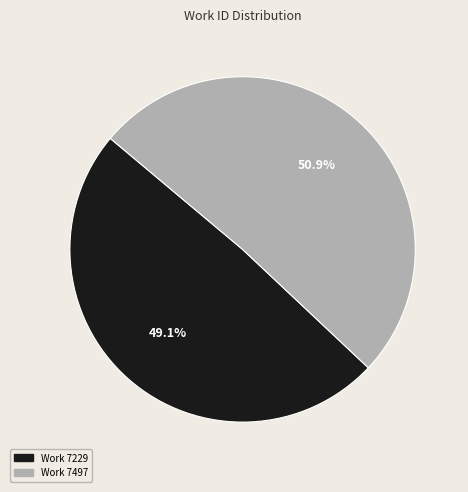

Does any single category account for the majority?

Yes